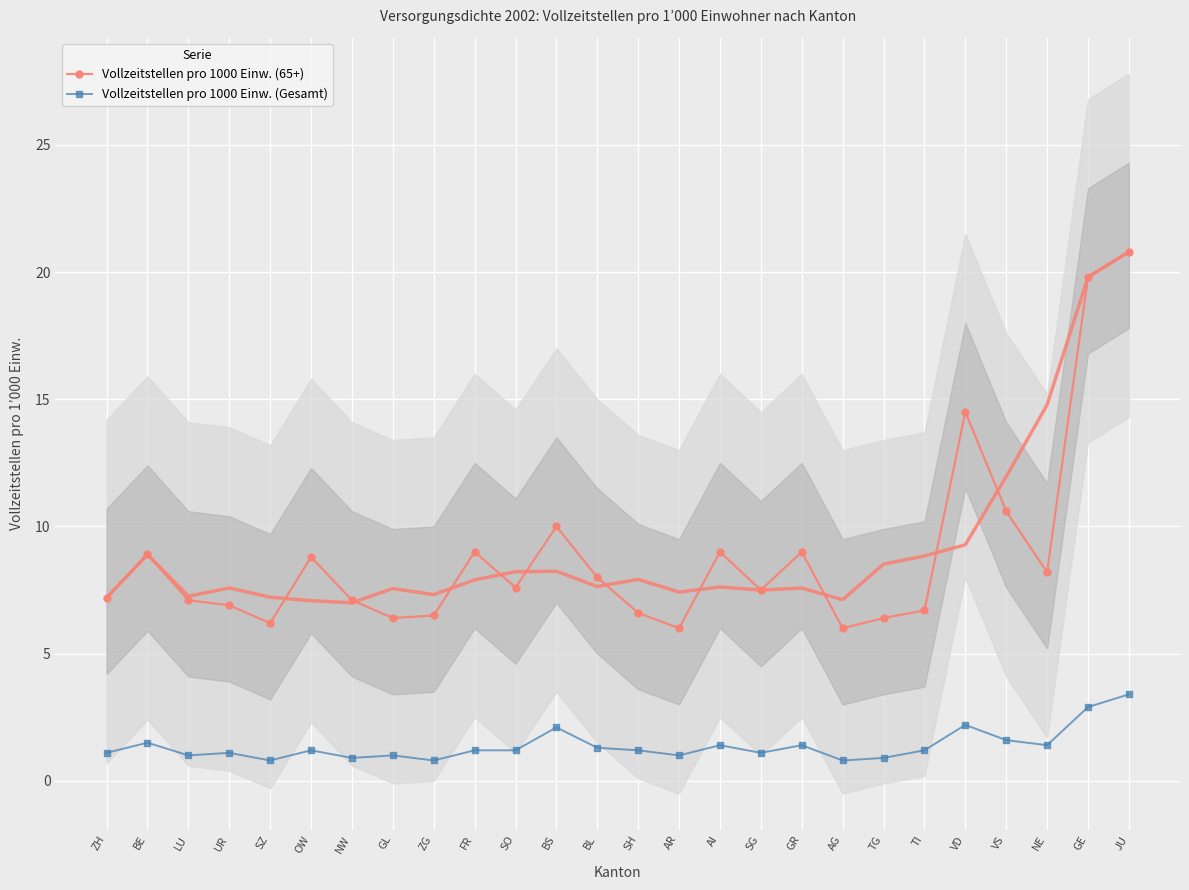

Reading left to right, list all the values displayed in this chart.

Vollzeitstellen pro 1000 Einw. (65+): ZH=7.2	BE=8.9	LU=7.1	UR=6.9	SZ=6.2	OW=8.8	NW=7.1	GL=6.4	ZG=6.5	FR=9.0	SO=7.6	BS=10.0	BL=8.0	SH=6.6	AR=6.0	AI=9.0	SG=7.5	GR=9.0	AG=6.0	TG=6.4	TI=6.7	VD=14.5	VS=10.6	NE=8.2	GE=19.8	JU=20.8
Vollzeitstellen pro 1000 Einw. (Gesamt): ZH=1.1	BE=1.5	LU=1.0	UR=1.1	SZ=0.8	OW=1.2	NW=0.9	GL=1.0	ZG=0.8	FR=1.2	SO=1.2	BS=2.1	BL=1.3	SH=1.2	AR=1.0	AI=1.4	SG=1.1	GR=1.4	AG=0.8	TG=0.9	TI=1.2	VD=2.2	VS=1.6	NE=1.4	GE=2.9	JU=3.4